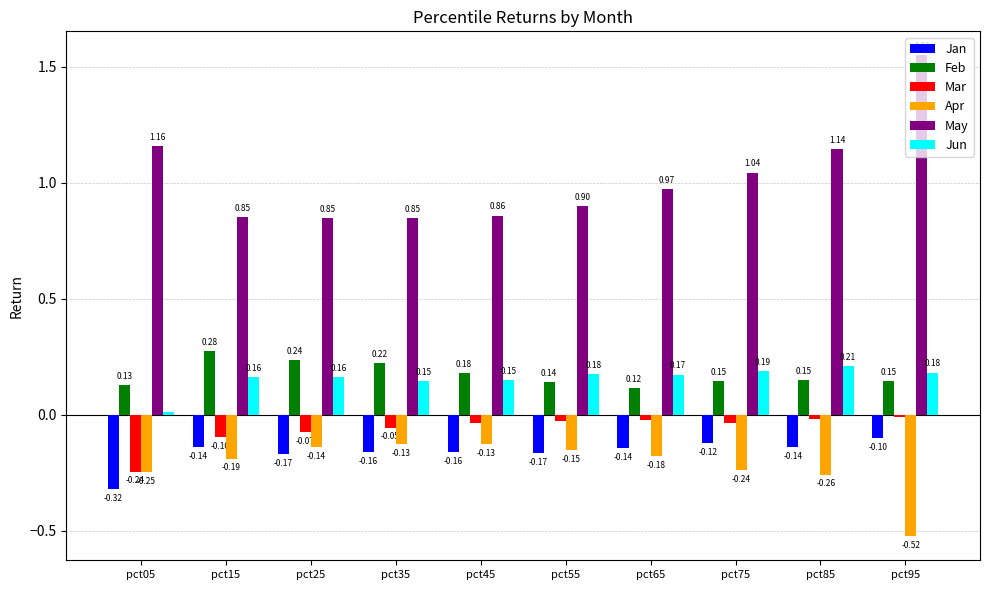

At how many categories does at least one series exceed 0?

10